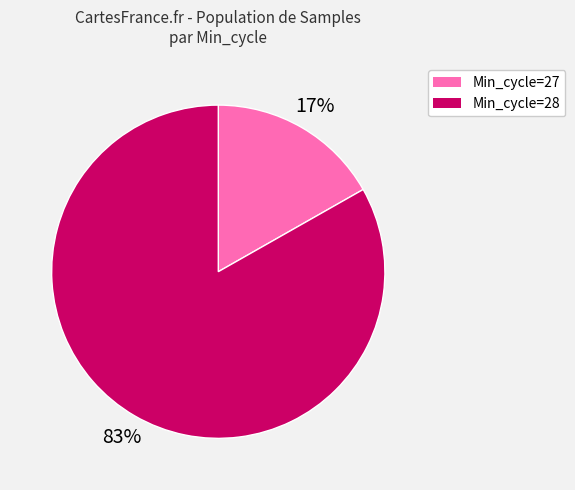

To the nearest percent, what is the difference between the largest and smallest slice percentages?

66%